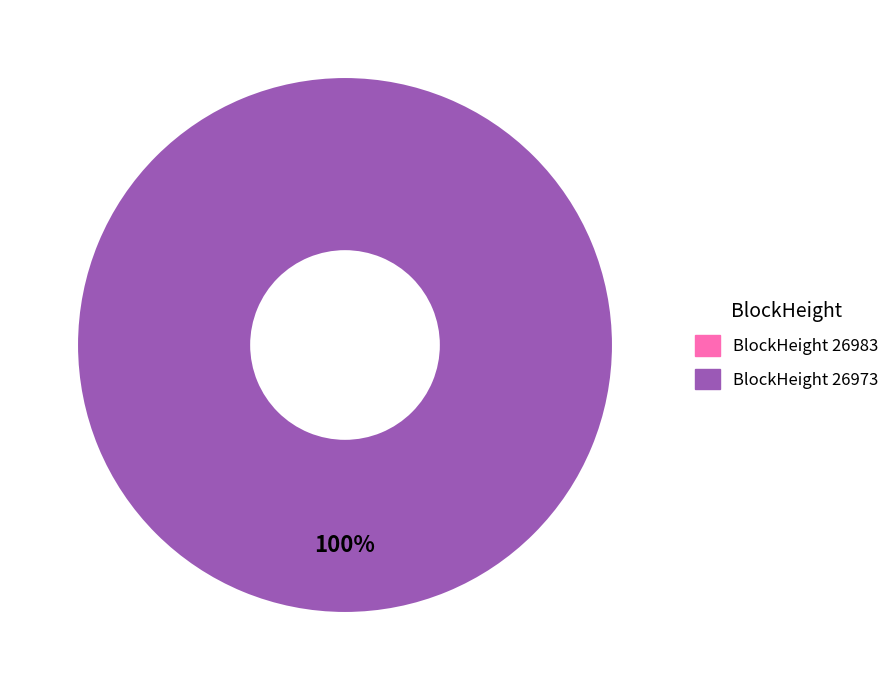

To the nearest percent, what is the difference between the largest and smallest slice percentages?

100%